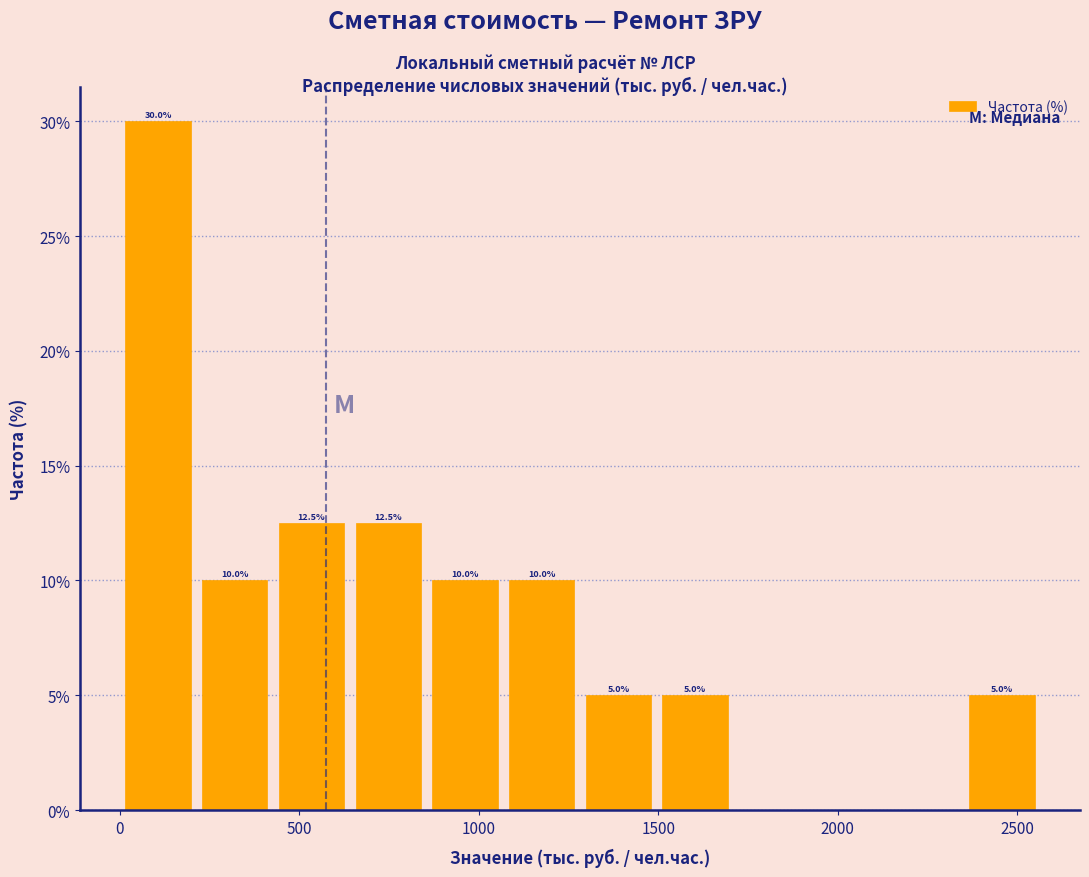

Over which range of the x-axis is the bar tallest?

0 to 200